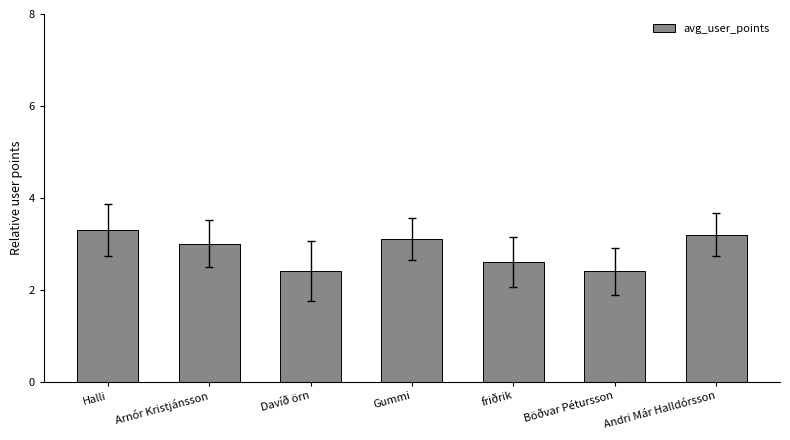

Between Gummi and Halli, which is larger?

Halli